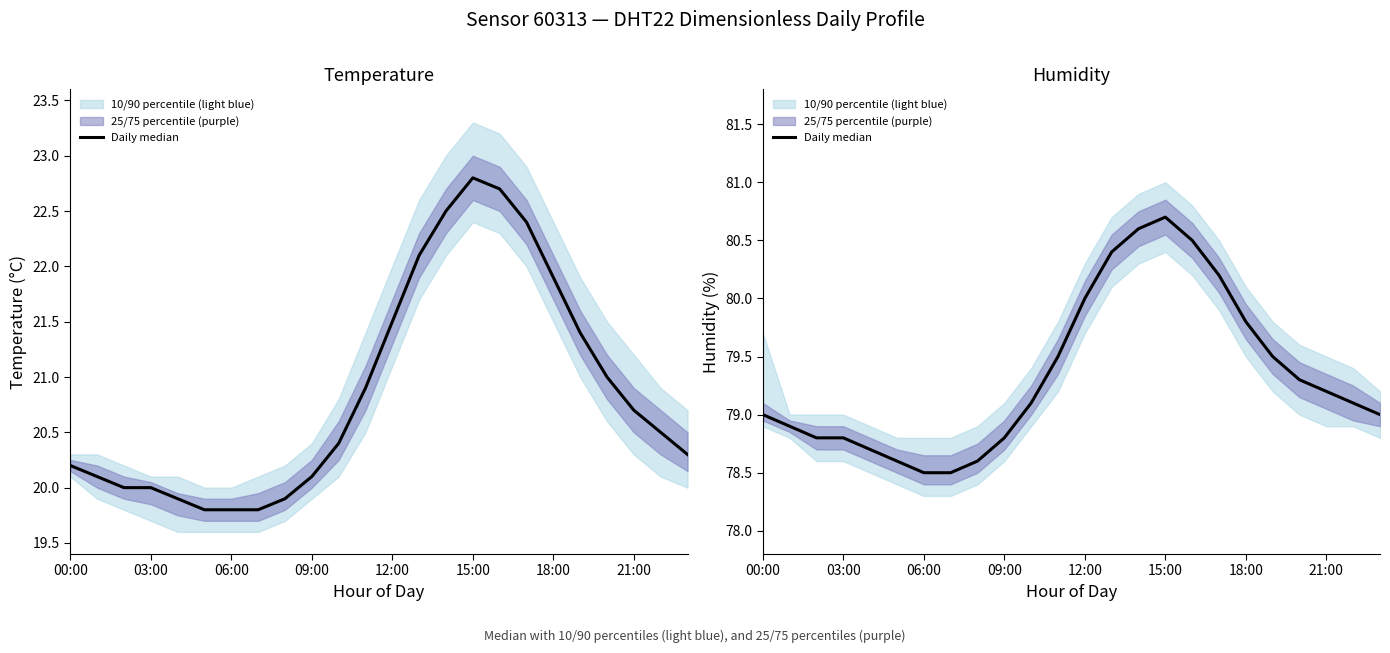

What position from the left is 20?

21